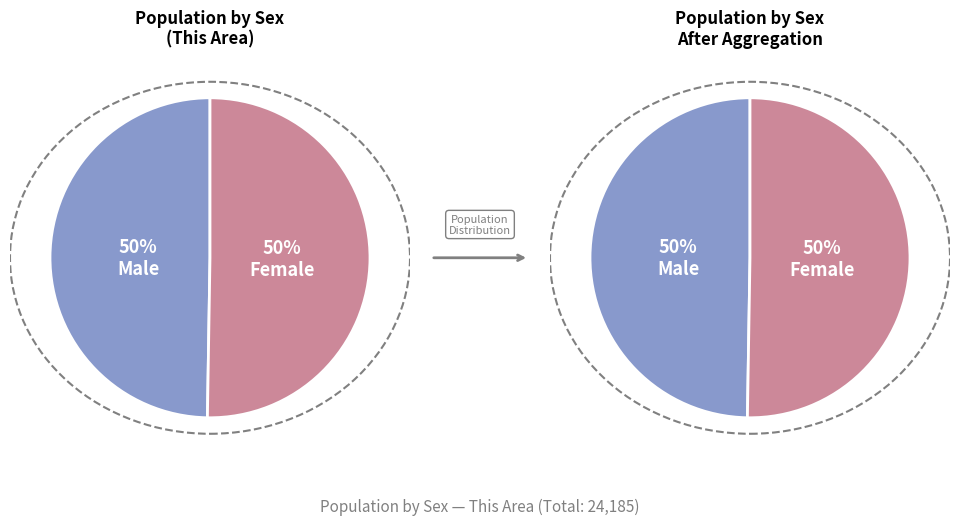

Which has a higher value, Female or Male?

Female